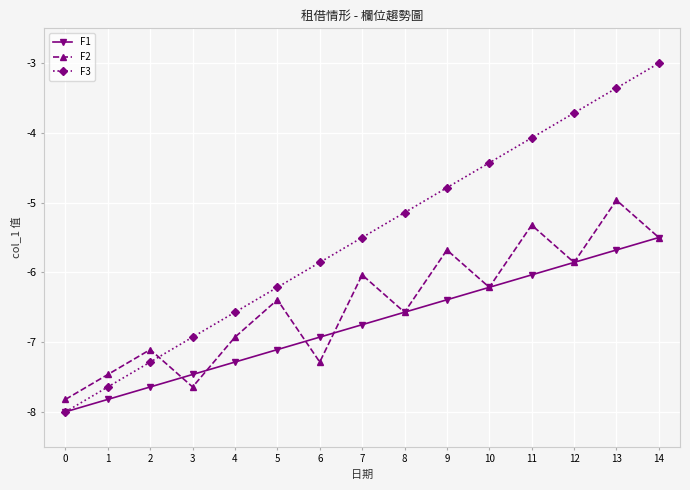

Is it true that F1 equals -7.6 at 2?

True